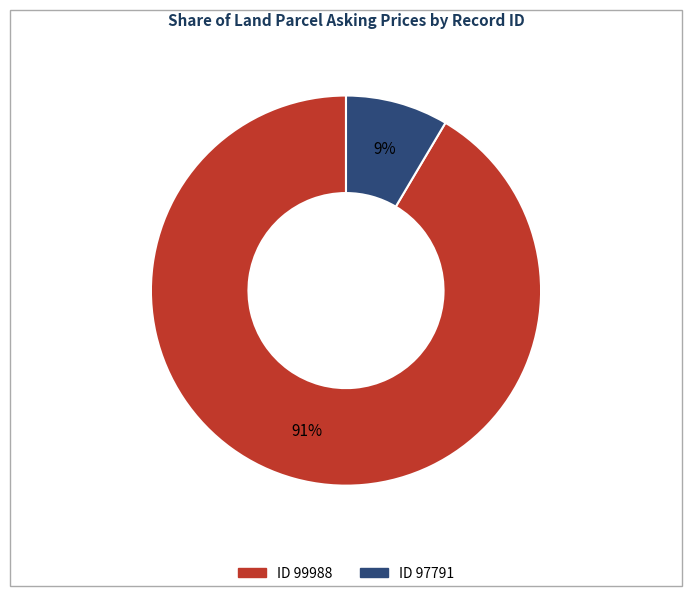

To the nearest percent, what is the average slice percentage?

50%